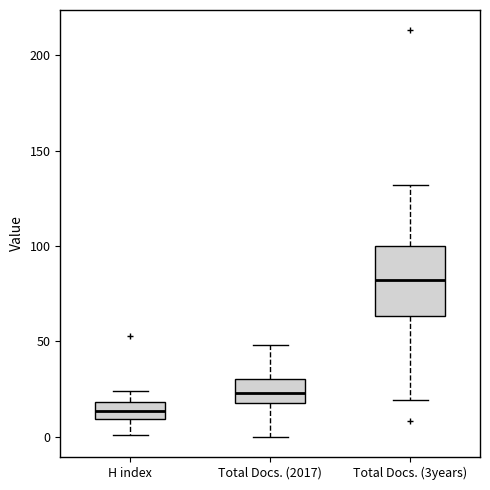

Where does the upper whisker of the box for Total Docs. (3years) end on the y-axis? The values are not printed on the chart, so give them approximately, as read against the axis.

130